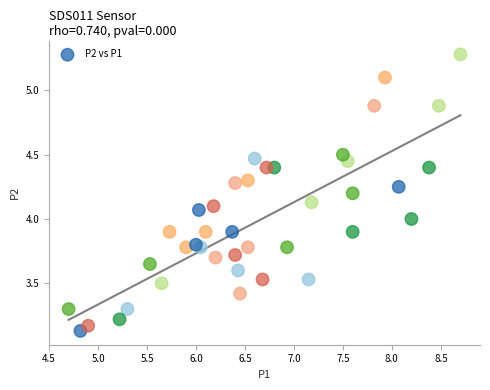

What is the range of X values (max minus min)?

4.0